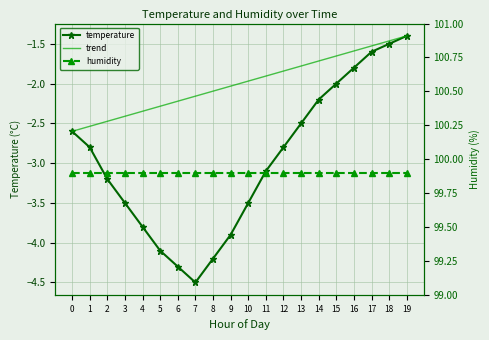

Which series changed the most between 13 and 18?

temperature